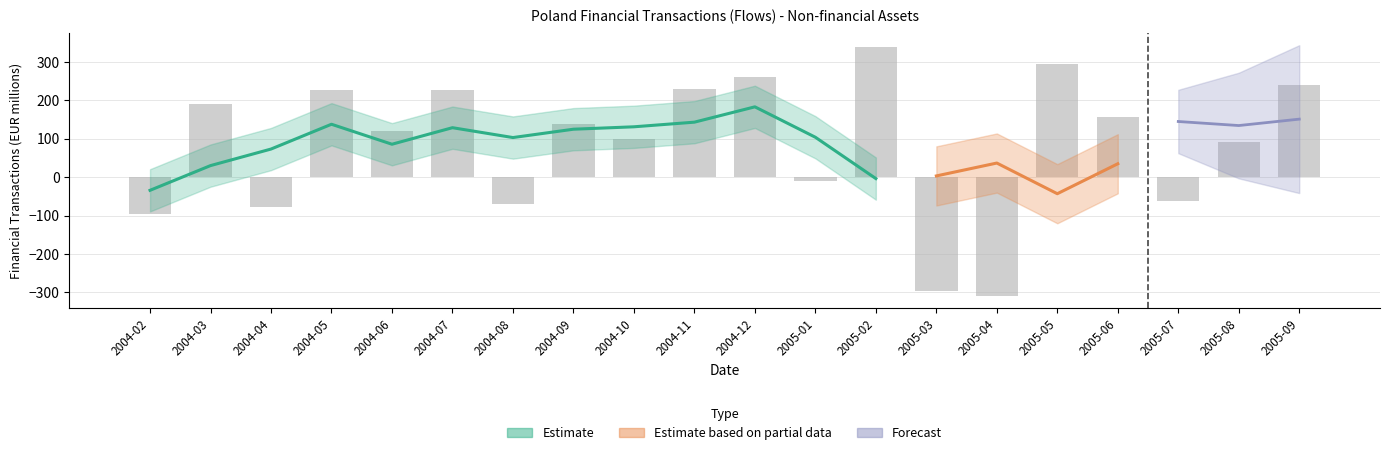

What is the label of the 18th bar from the left?

2005-07